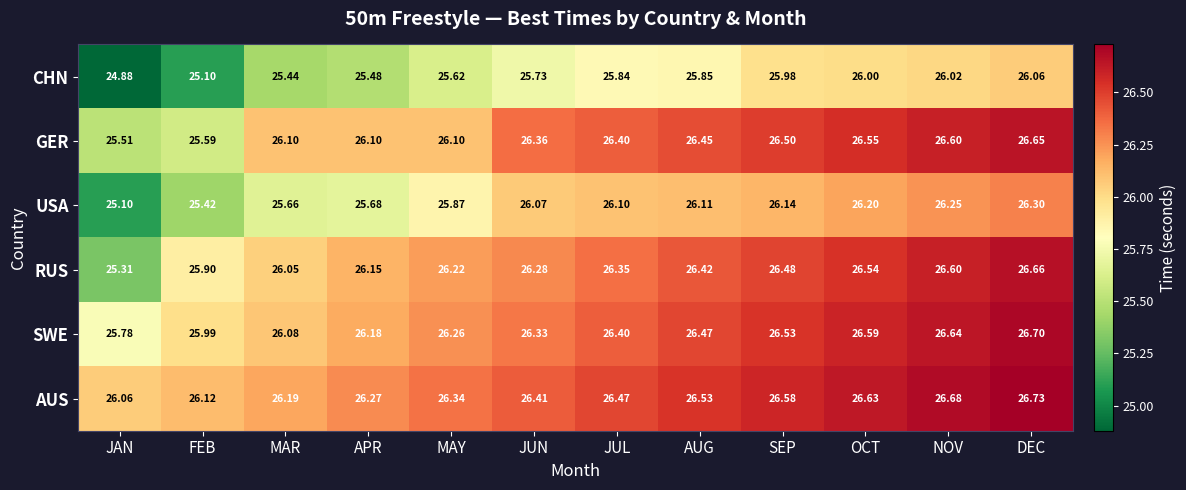

Which series has the largest total across all categories?

AUS